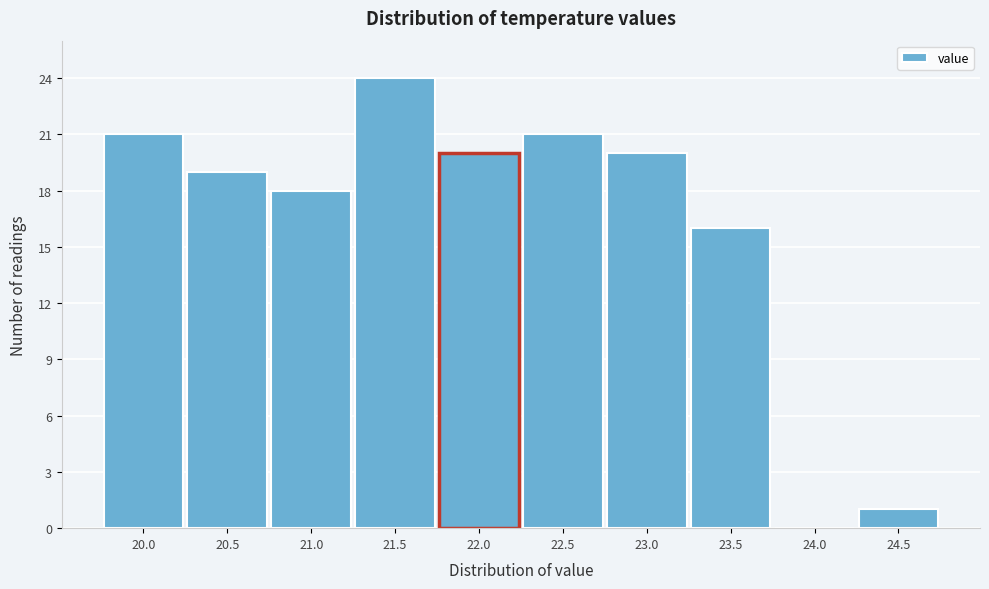

Reading right to left, transcribe all the data shown in this chart.

24.5=1	24.0=0	23.5=16	23.0=20	22.5=21	22.0=20	21.5=24	21.0=18	20.5=19	20.0=21